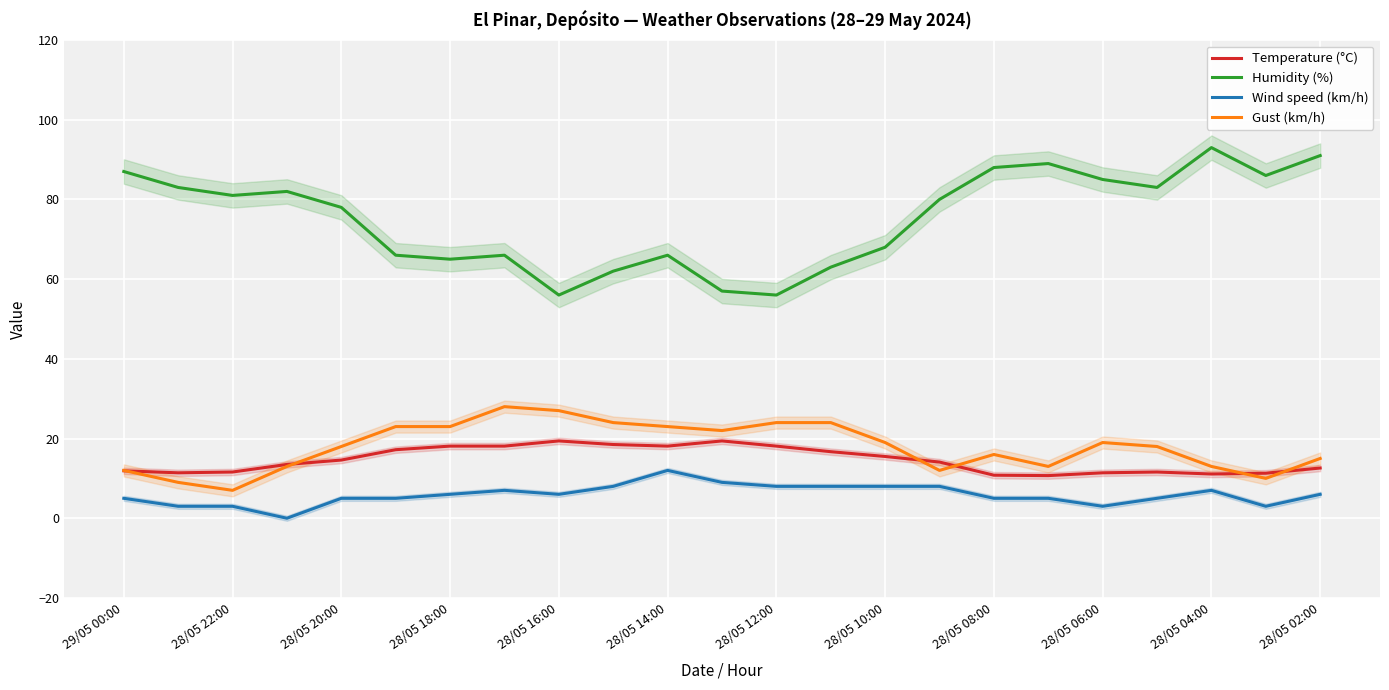

Where is the first local minimum for Gust (km/h)?

28/05 22:00